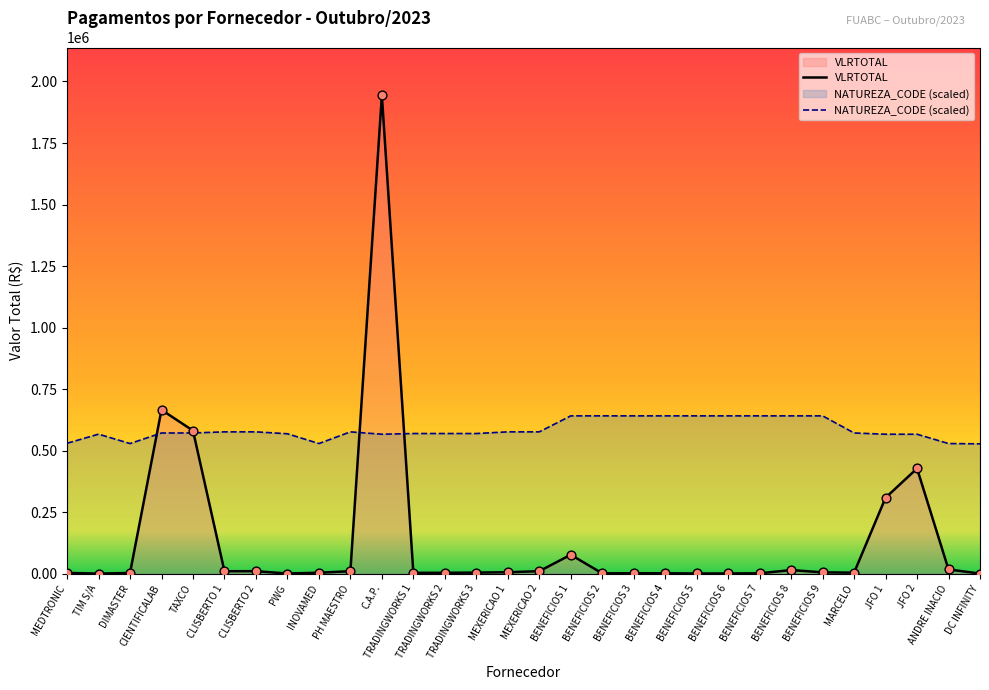

What are all the series names shown in the legend?

VLRTOTAL, NATUREZA_CODE